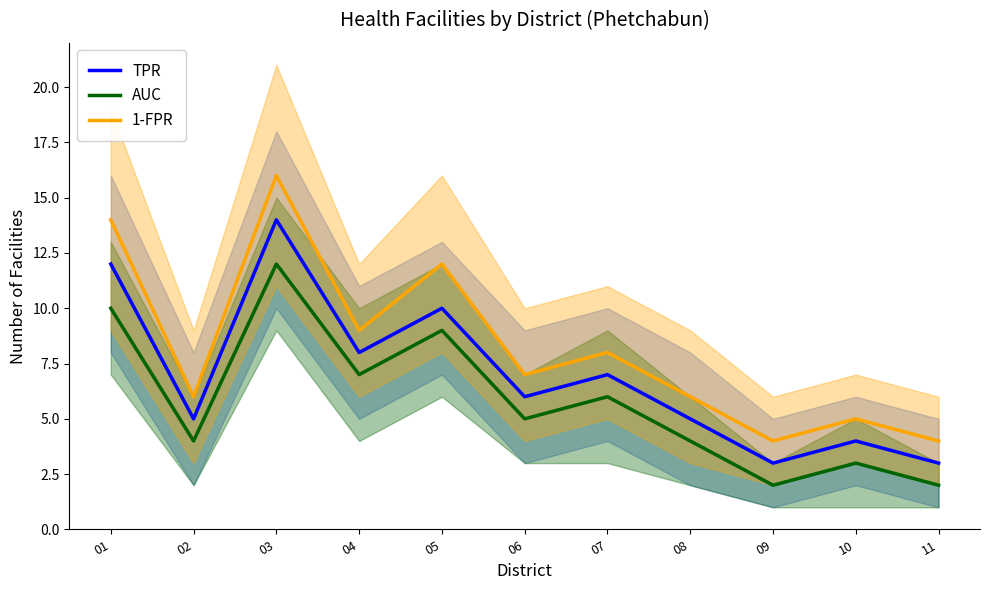

Reading right to left, list all the values displayed in this chart.

TPR: 11=3	10=4	09=3	08=5	07=7	06=6	05=10	04=8	03=14	02=5	01=12
AUC: 11=2	10=3	09=2	08=4	07=6	06=5	05=9	04=7	03=12	02=4	01=10
1-FPR: 11=4	10=5	09=4	08=6	07=8	06=7	05=12	04=9	03=16	02=6	01=14